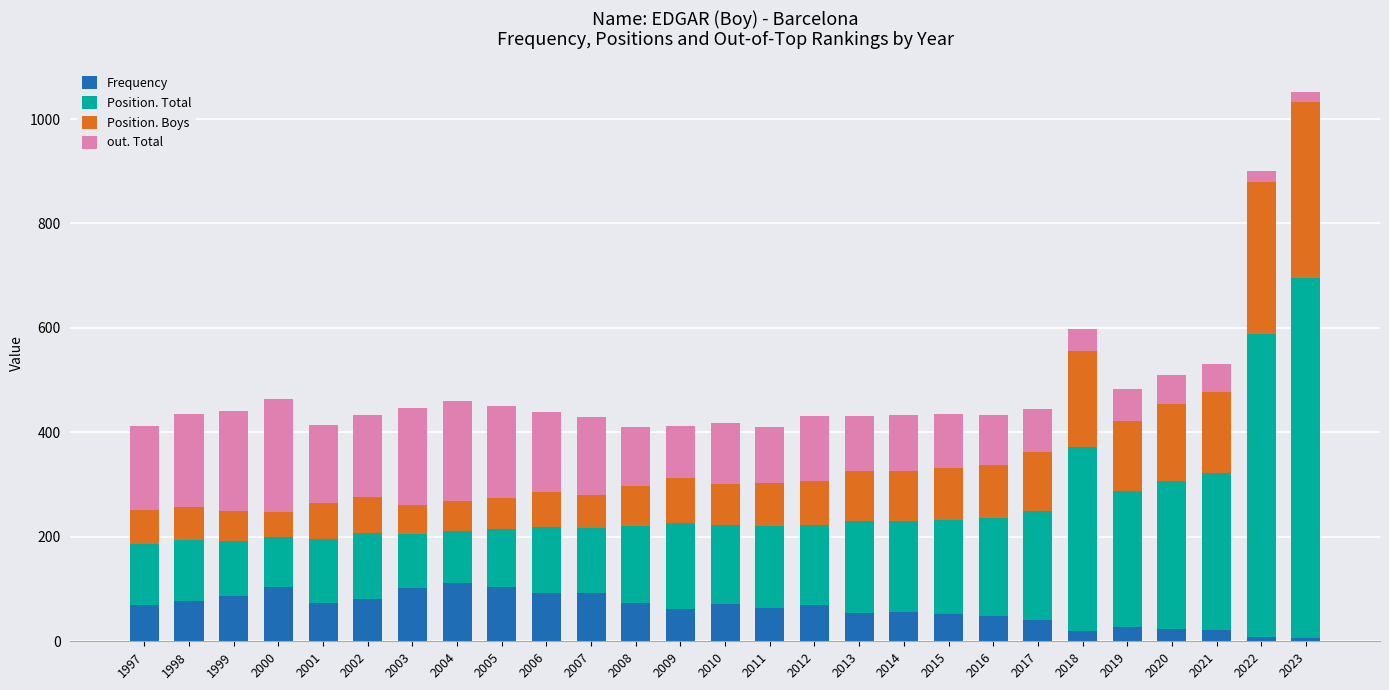

True or false: Frequency has a value of 40 at 2017.

True